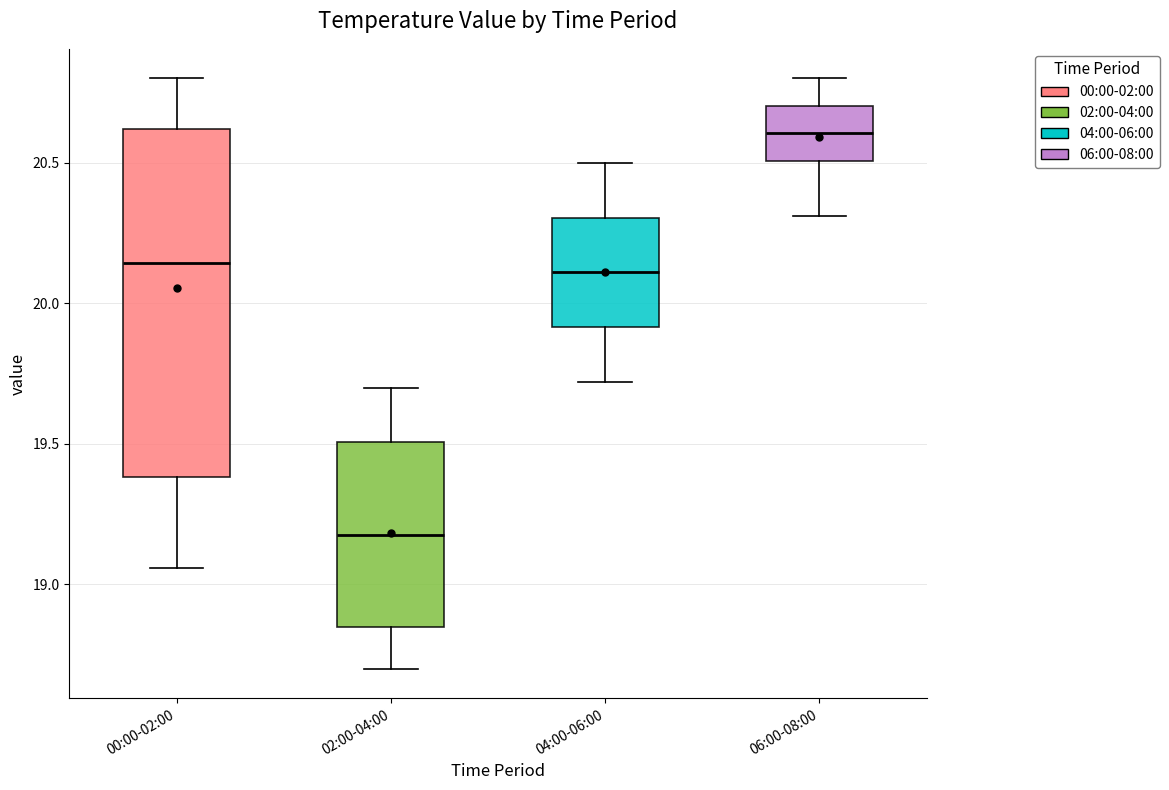

Reading left to right, read every box against the y-axis: the position of its median line, the range the box covers, and the ends of its whiskers. The values are not printed on the chart, so give them approximately, as read against the axis.

00:00-02:00: median 20.15, box 19.40 to 20.60, whiskers 19.05 to 20.80
02:00-04:00: median 19.20, box 18.85 to 19.50, whiskers 18.70 to 19.70
04:00-06:00: median 20.10, box 19.90 to 20.30, whiskers 19.70 to 20.50
06:00-08:00: median 20.60, box 20.50 to 20.70, whiskers 20.30 to 20.80